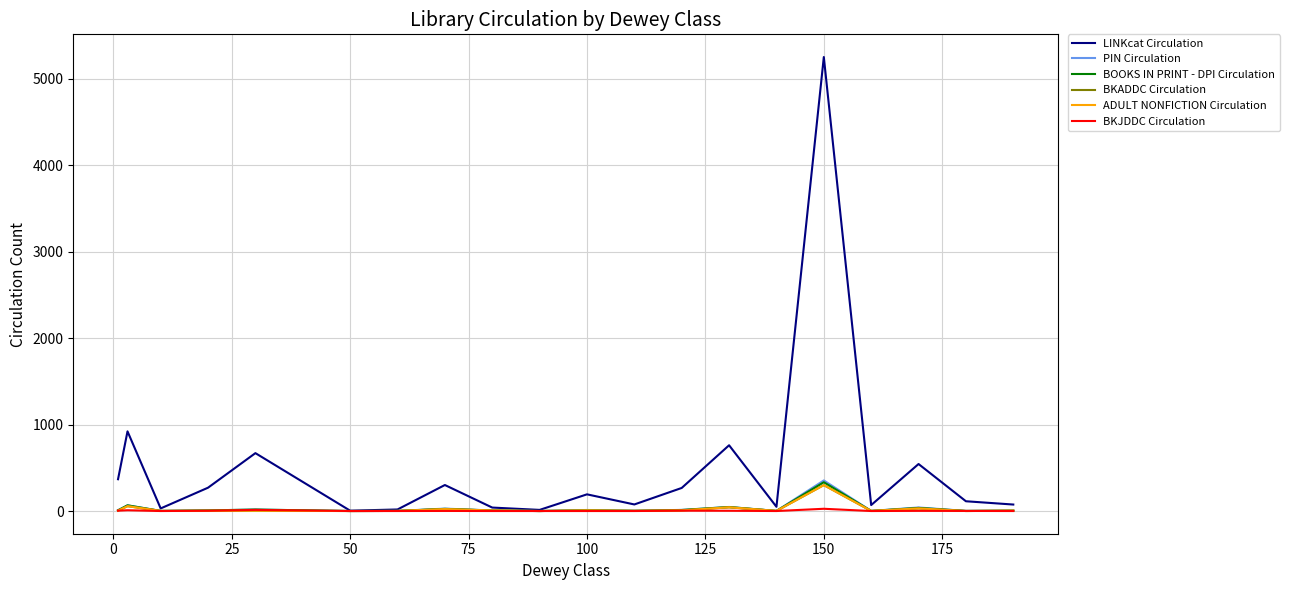

Does the chart display data point markers on the line(s)?

No